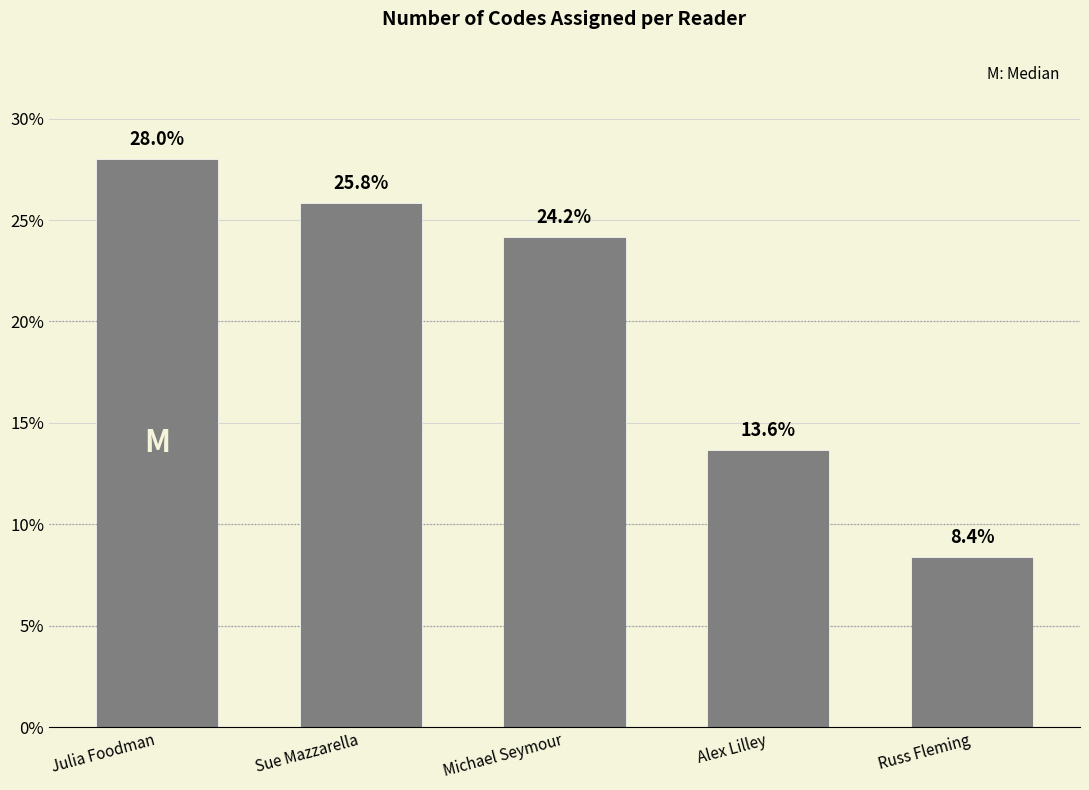

Which label corresponds to the largest value in the chart?

Julia Foodman